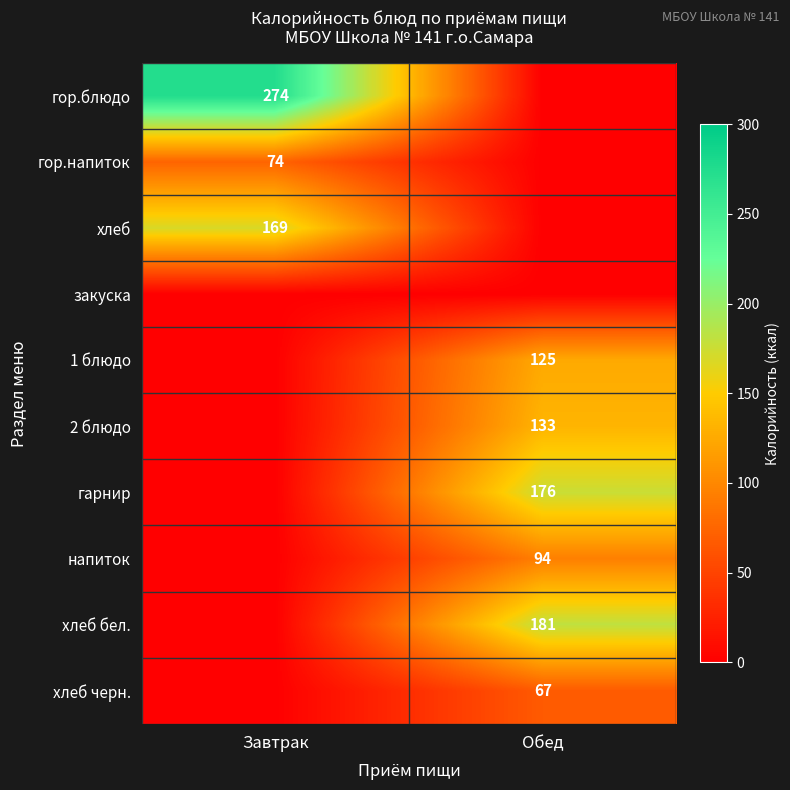

Count the number of data series in this chart.

10